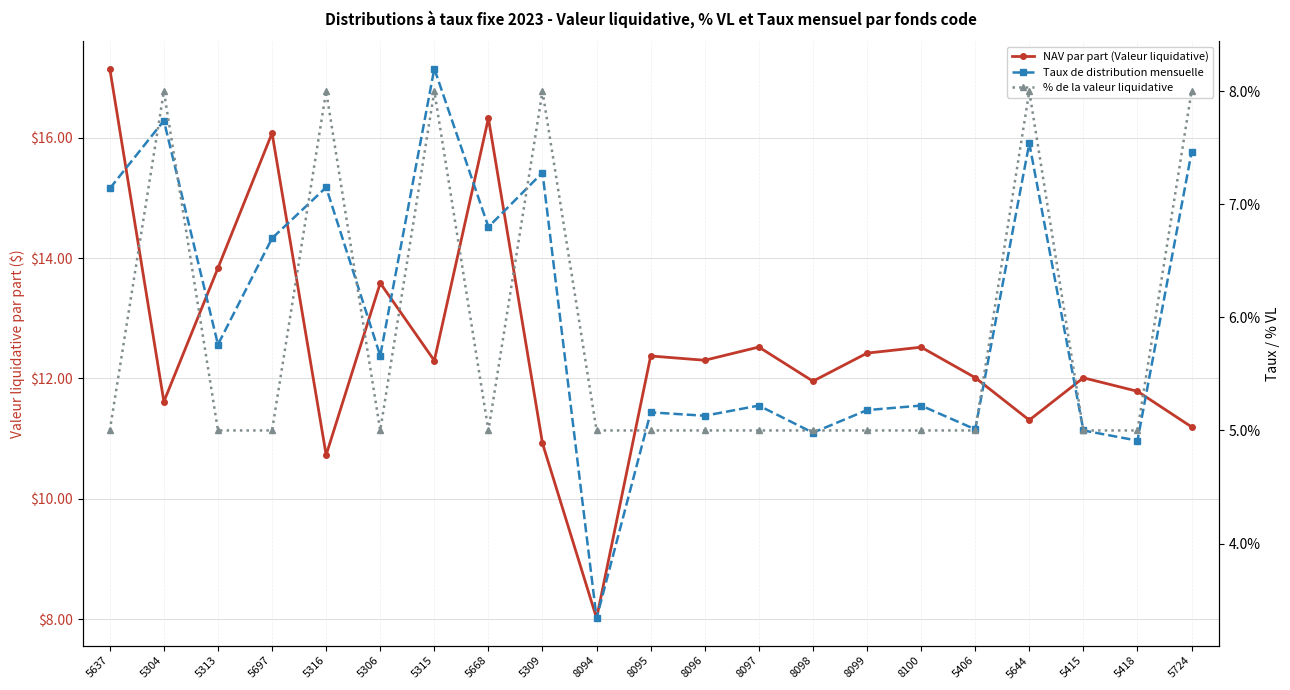

At which category is the sum across all series the highest?

5637